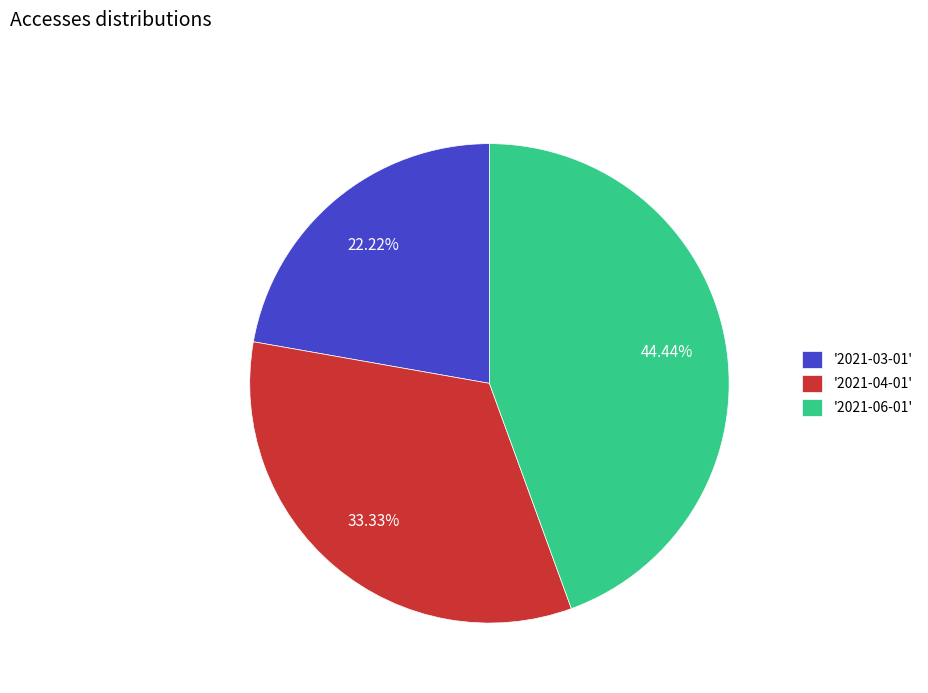

To the nearest percent, what is the average slice percentage?

33%